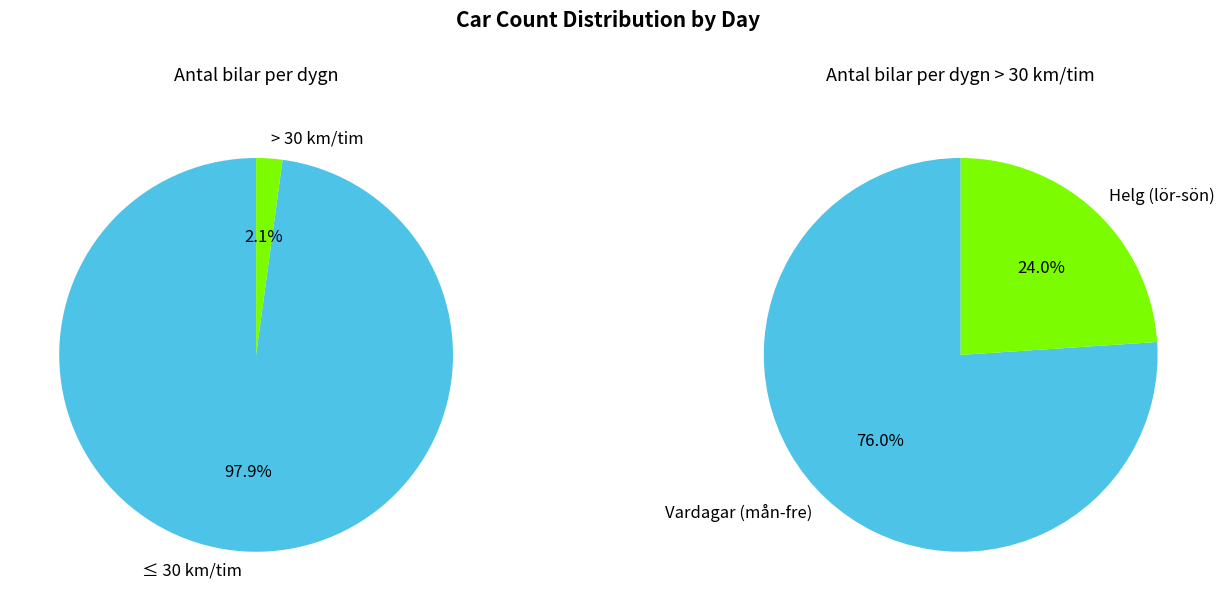

Rank the series by their average value, from highest to lowest.

Antal bilar per dygn, Antal bilar per dygn > 30 km/tim